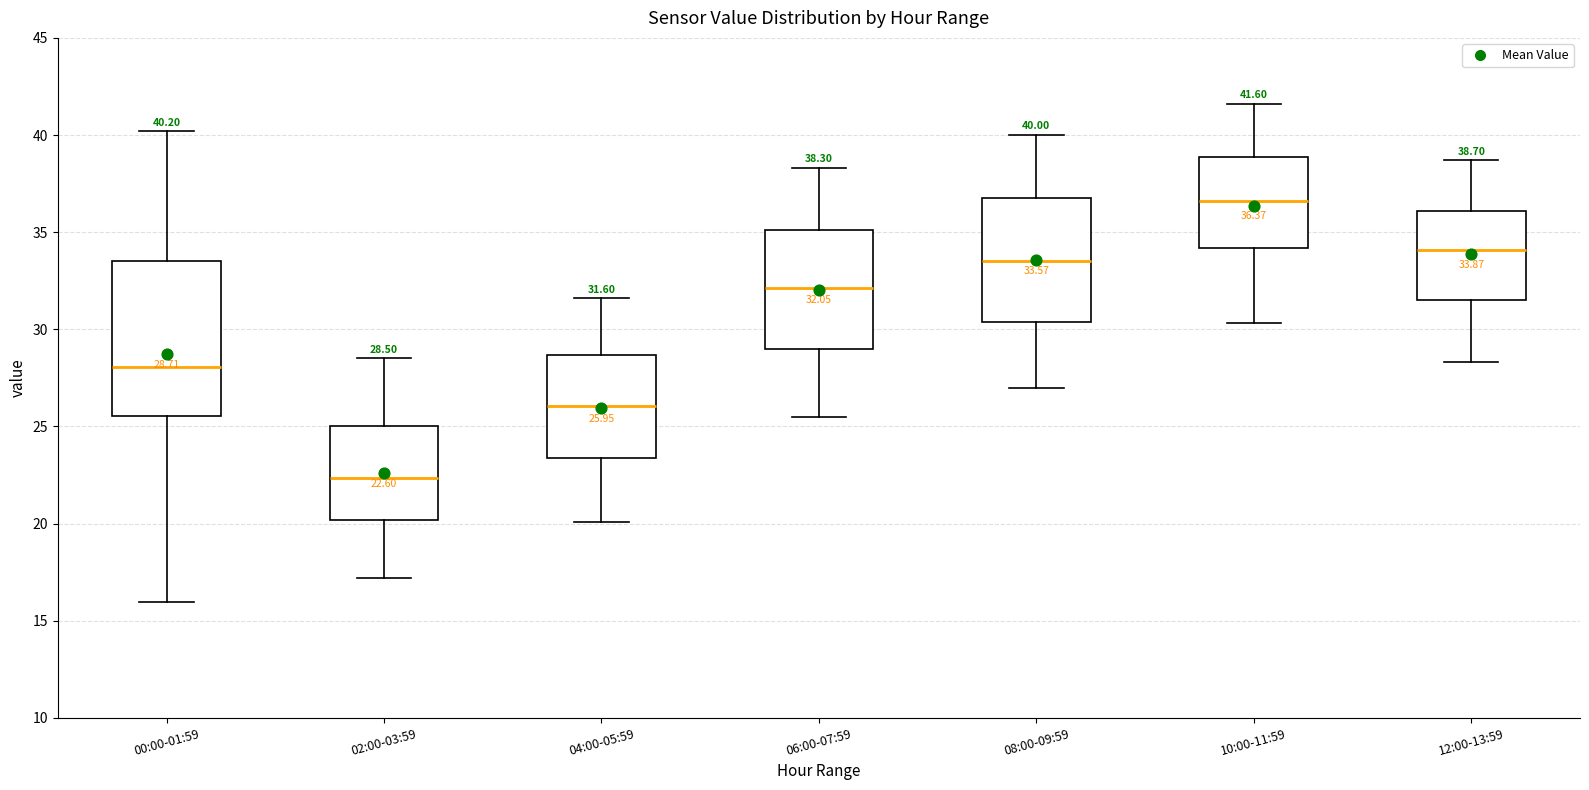

Comparing the boxes themselves (not the whiskers), which one is the tallest?

00:00-01:59